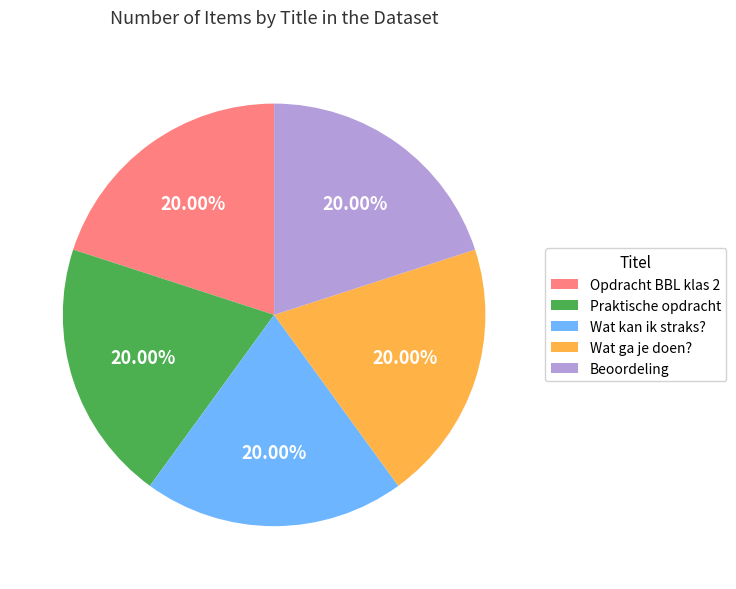

Is Wat ga je doen? the majority of the pie?

No